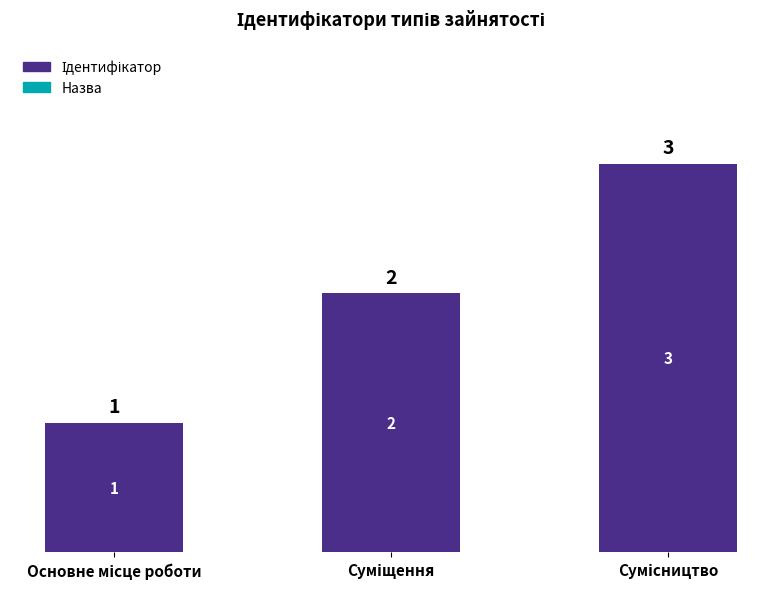

What is the value of the 3rd bar from the left?

3